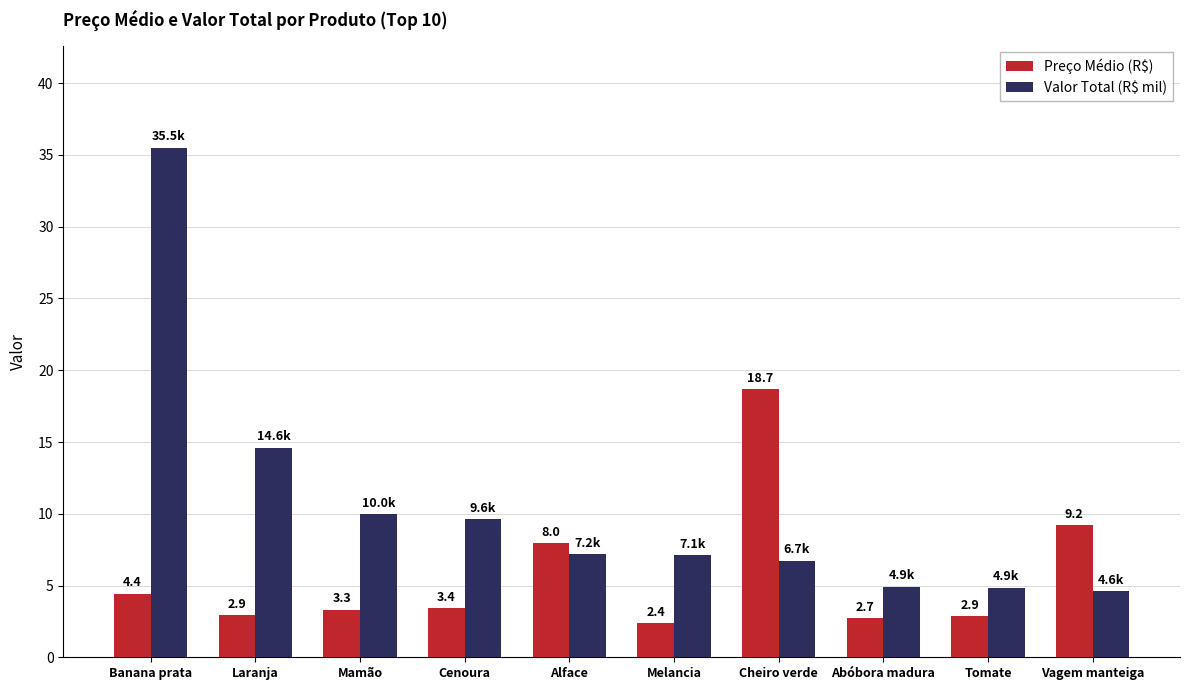

Which series has the widest spread of values?

Valor Total (R$ mil)